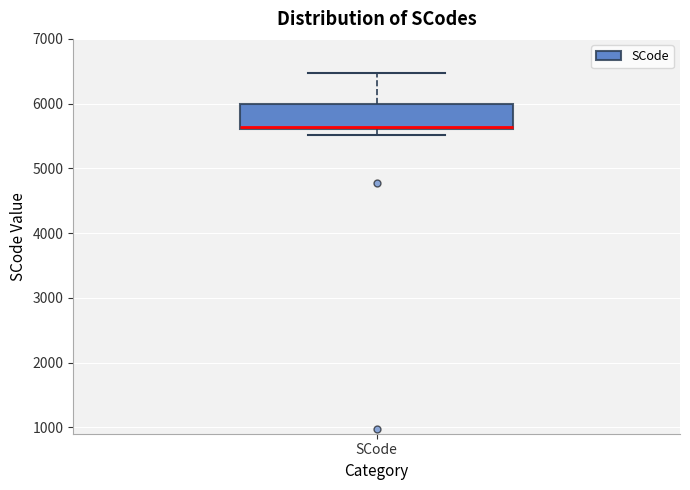

Read this box plot against the y-axis: the position of the median line, the range covered by the box, and the ends of both whiskers. The values are not printed on the chart, so give them approximately, as read against the axis.

median 5600, box 5600 to 6000, whiskers 5500 to 6500